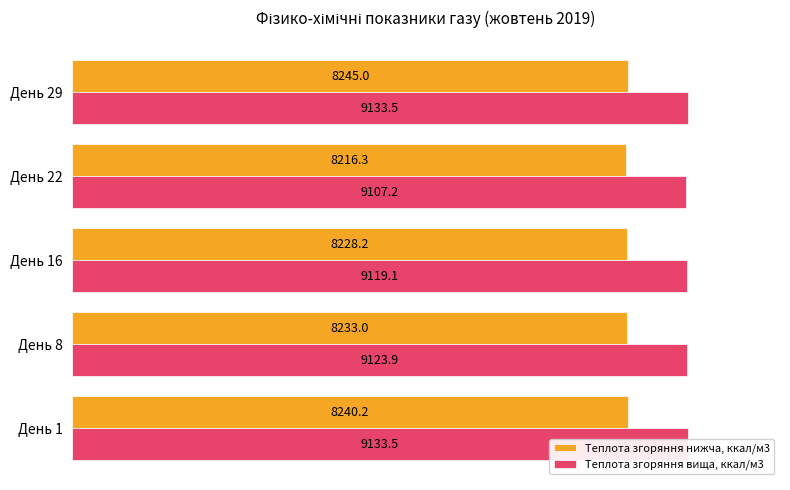

Reading left to right, what are all the values shown in this chart?

Теплота згоряння нижча, ккал/м3: 90.2	90.1	90.1	90.0	90.3
Теплота згоряння вища, ккал/м3: 100.0	99.9	99.8	99.7	100.0